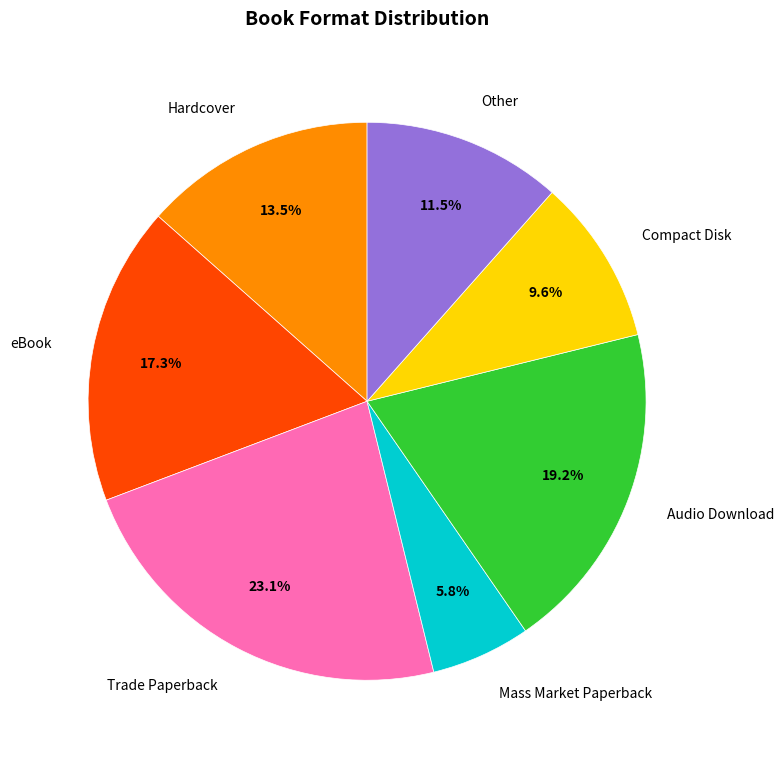

The Audio Download slice represents 5% of the pie. True or false?

False